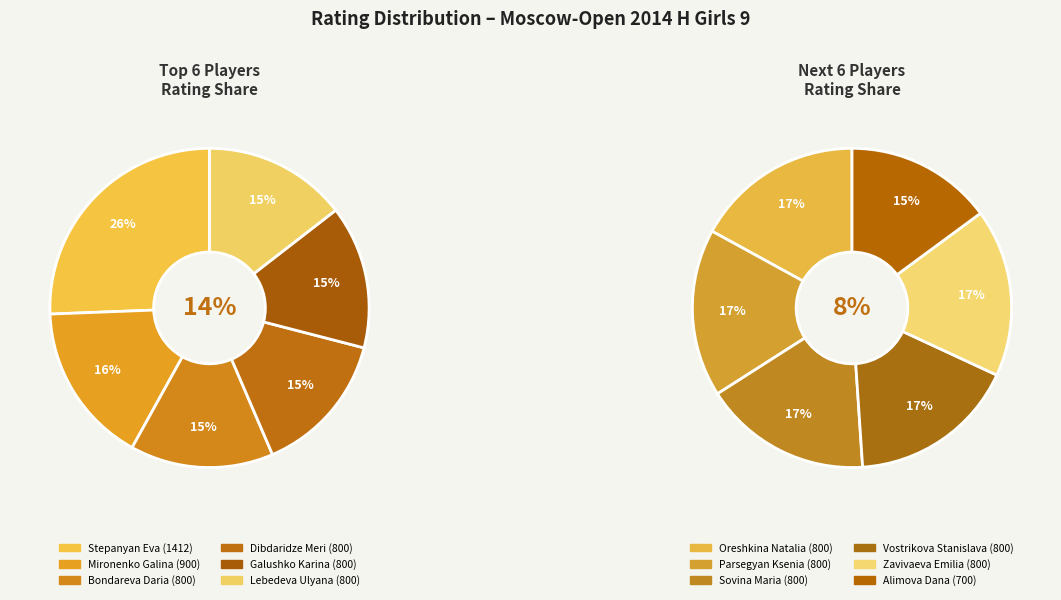

Count the number of slices in the pie.

12